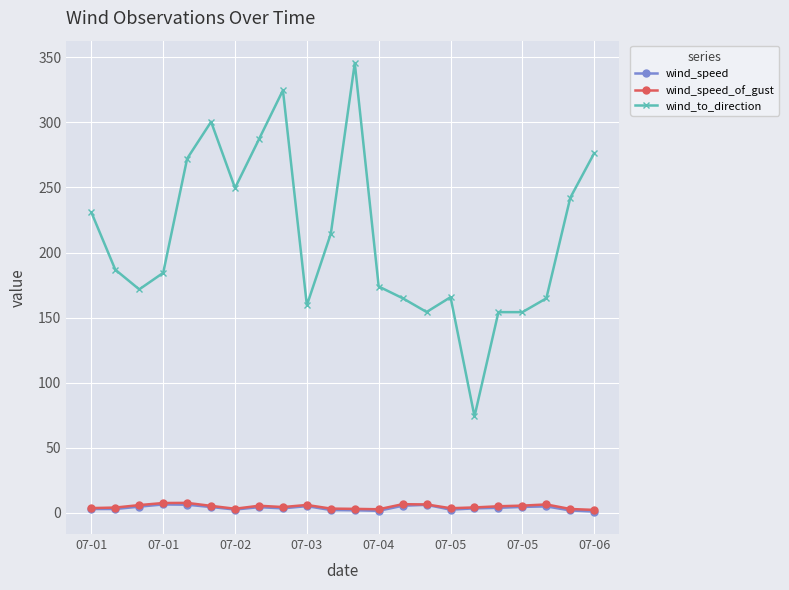

What is the lowest value of the wind_speed series?

0.9